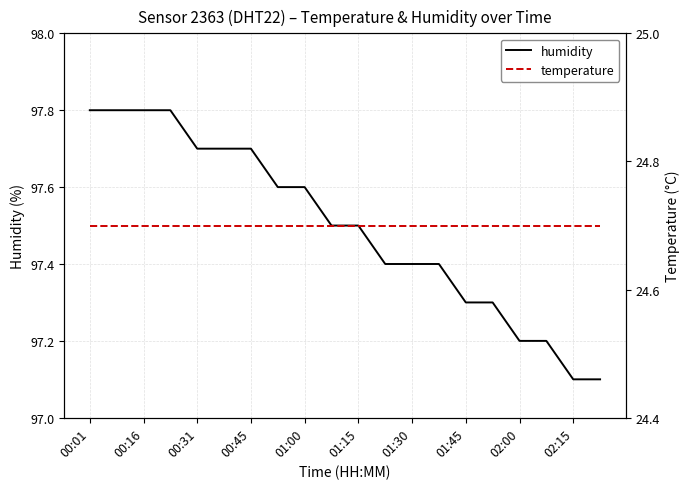

What is the minimum value for humidity?

97.1